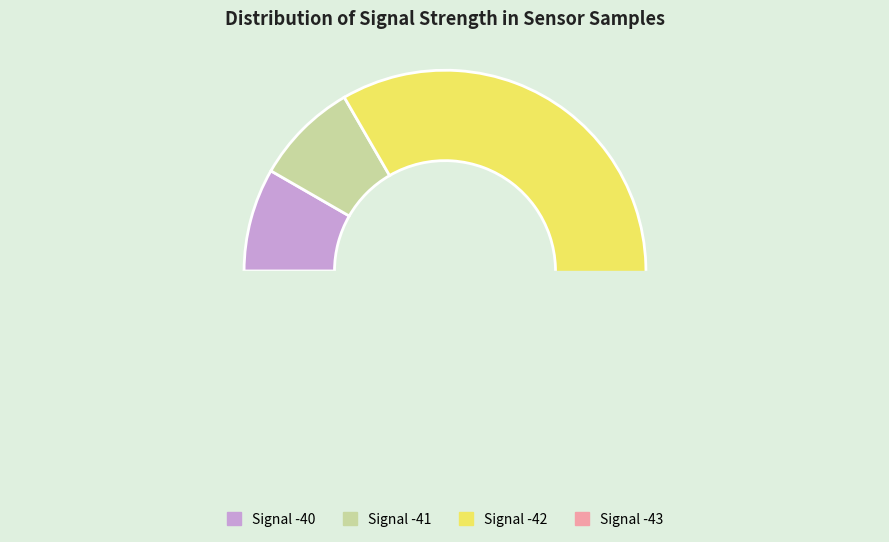

The -42 slice represents 1% of the pie. True or false?

False